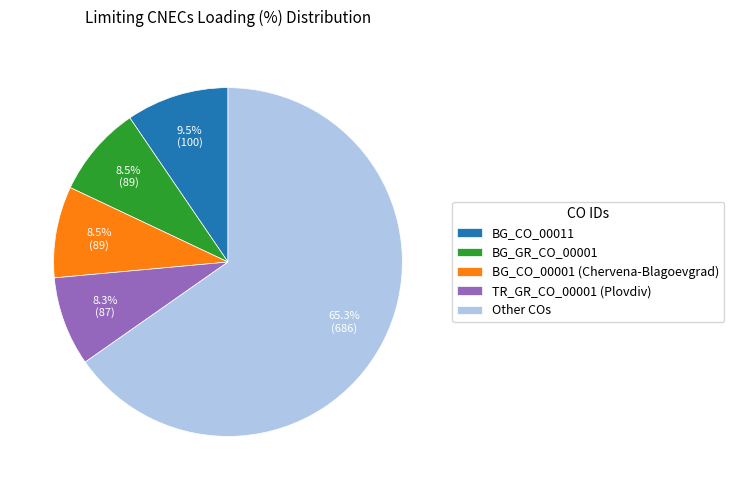

Count the number of slices in the pie.

5